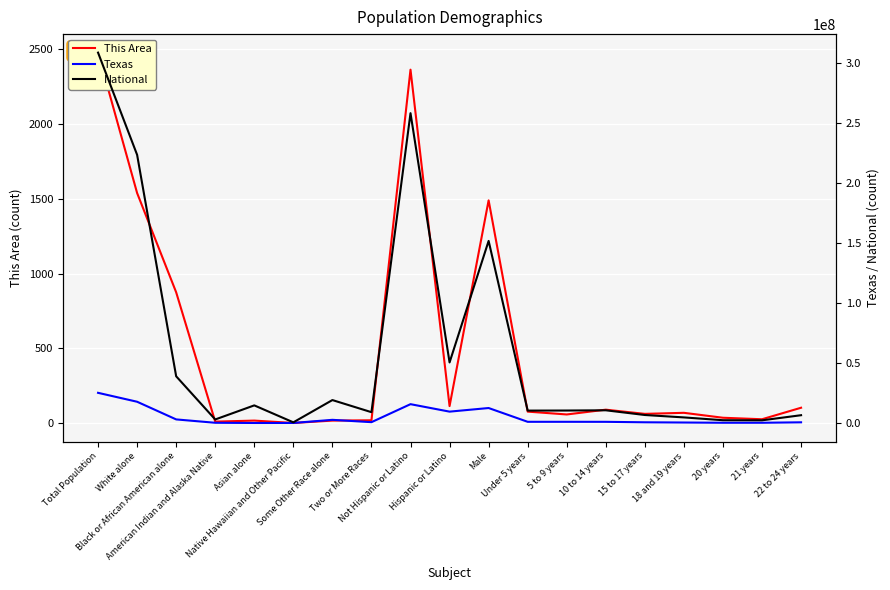

At which category is the sum across all series the highest?

Total Population